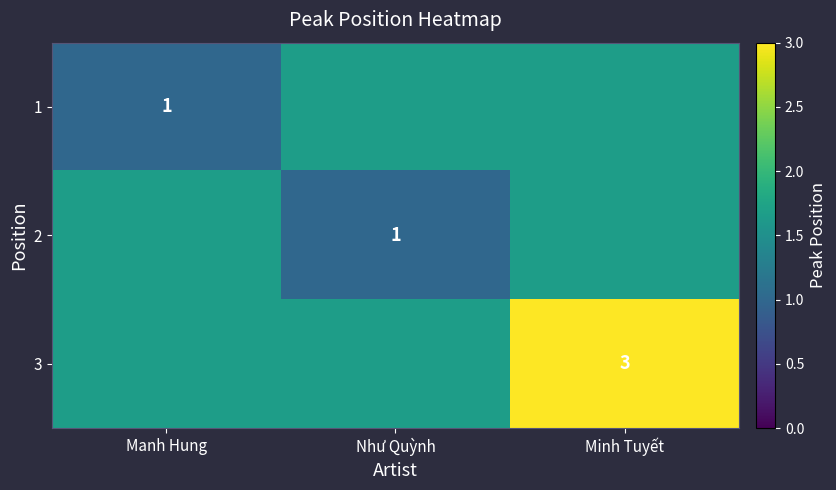

What is the highest value of the 2 series?

1.7